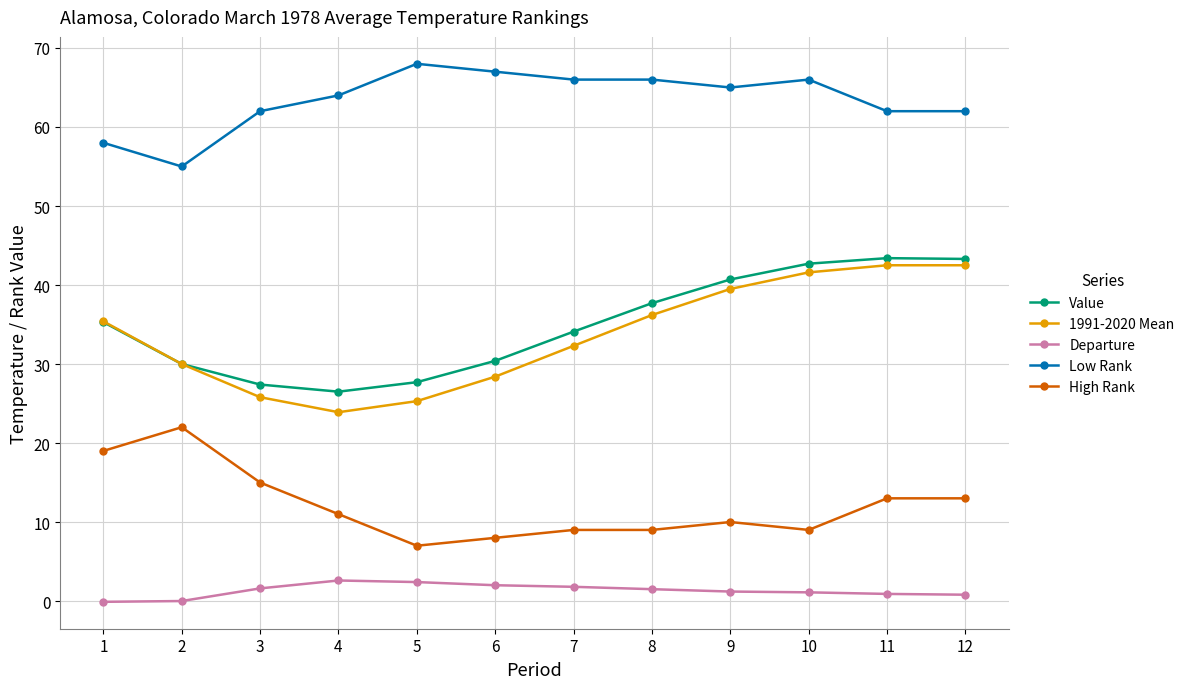

Which category has the lowest value in the High Rank series?

5